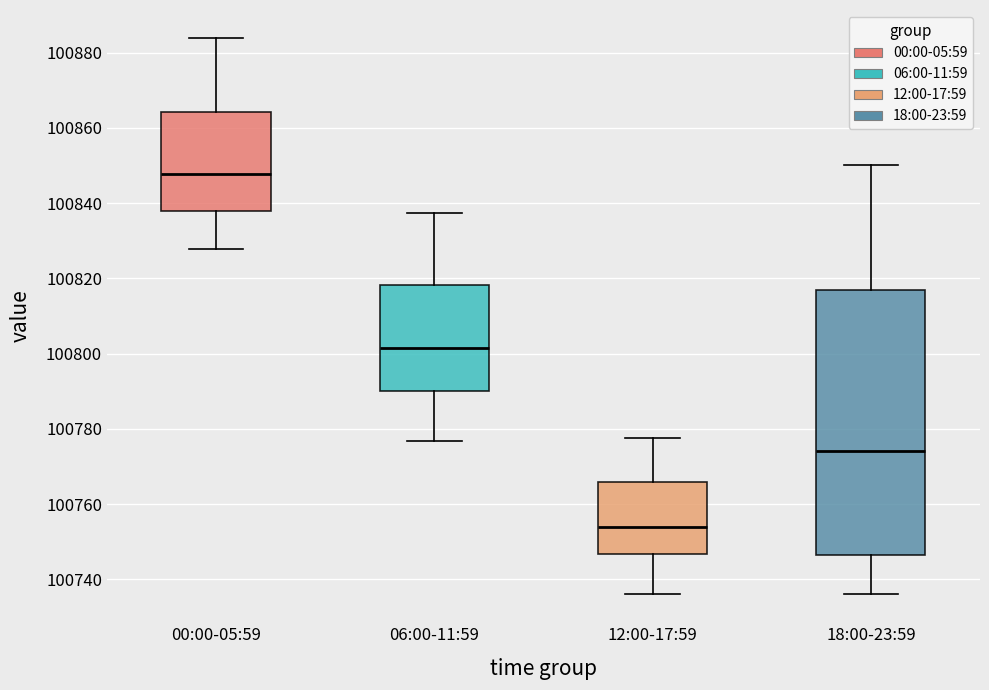

Comparing the boxes themselves (not the whiskers), which one is the tallest?

18:00-23:59